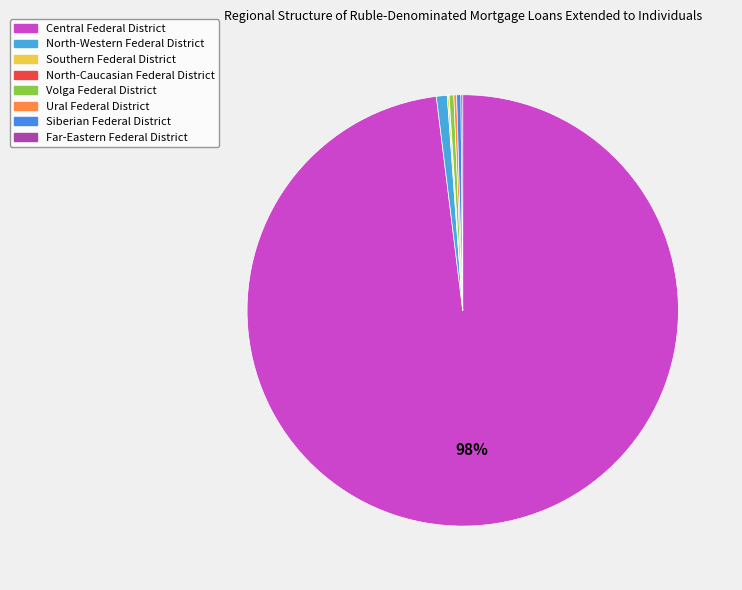

The Siberian Federal District slice represents 0% of the pie. True or false?

True